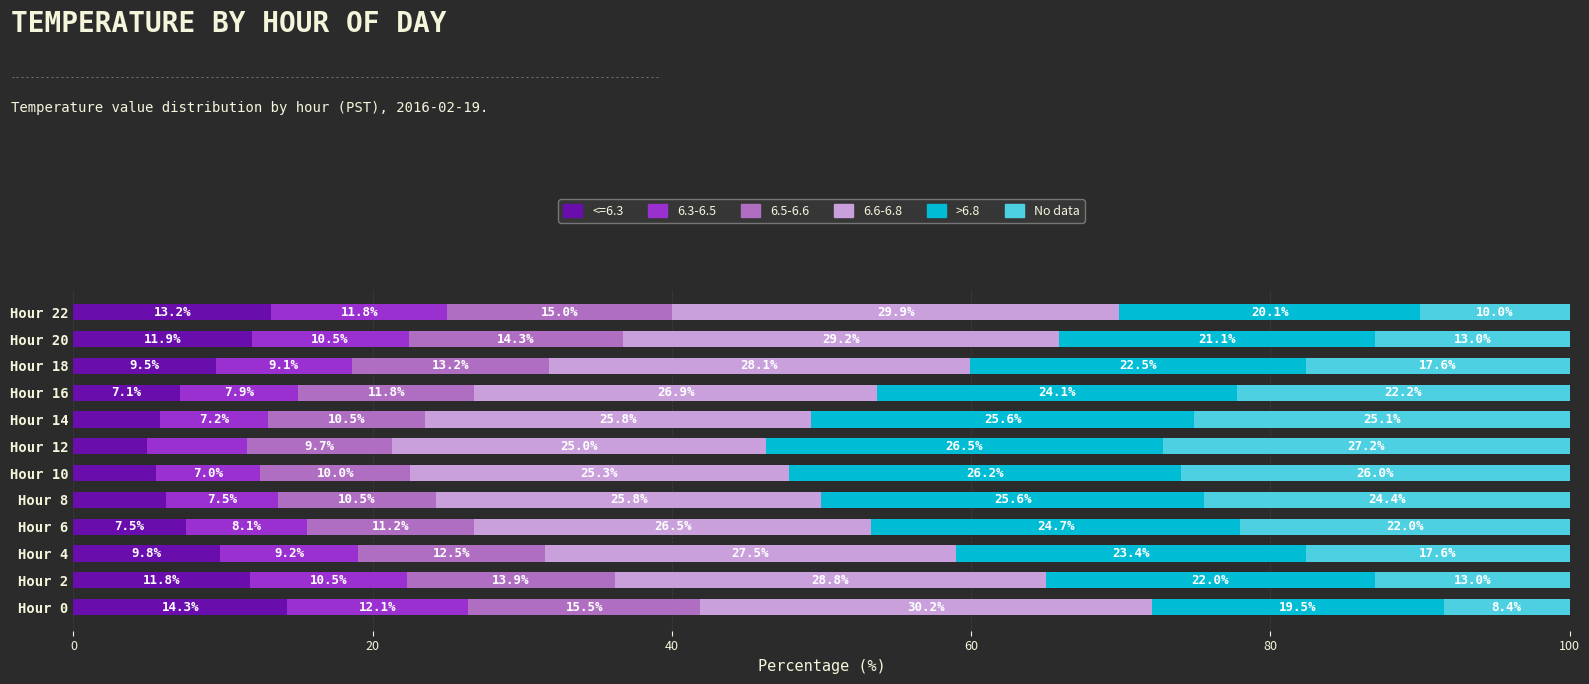

Where is <=6.3 nearest to the value 9?

Hour 18